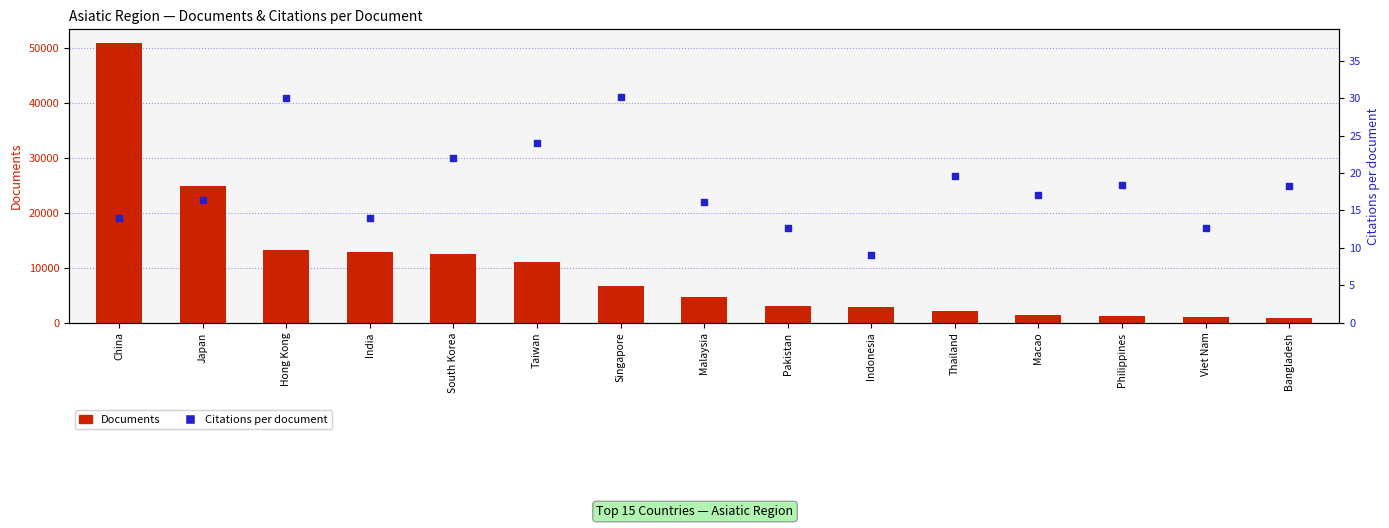

At which category is the sum across all series the highest?

China